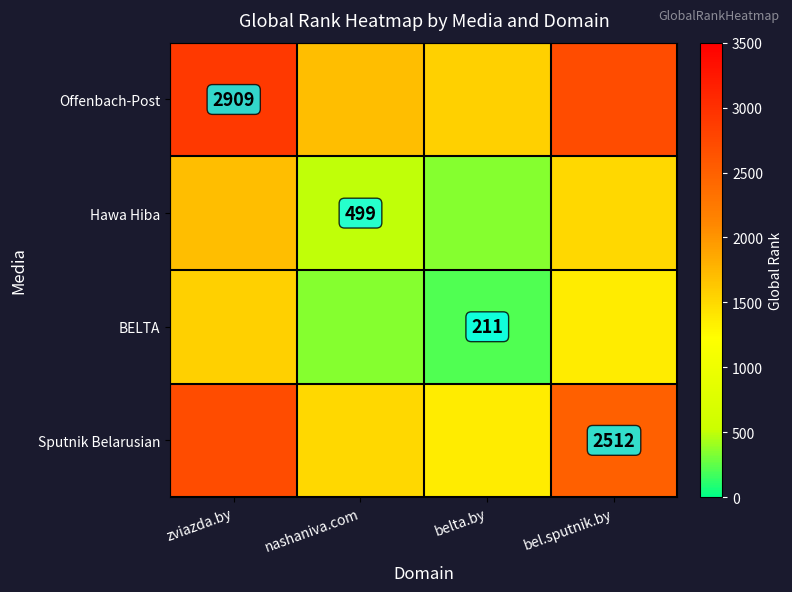

True or false: Offenbach-Post has a value of 4349.3 at zviazda.by.

False